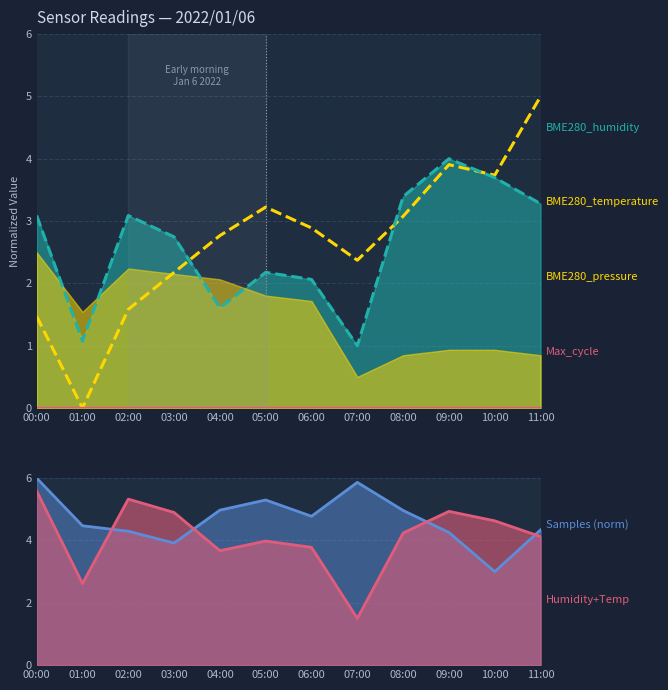

At which label is BME280_pressure closest to 2?

03:00